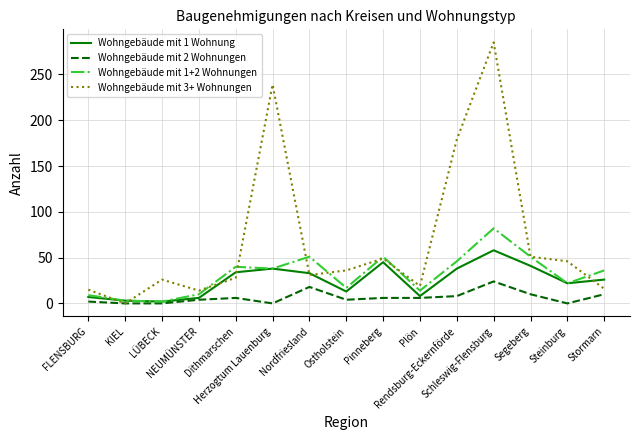

Which series has the widest spread of values?

Wohngebäude mit 3+ Wohnungen